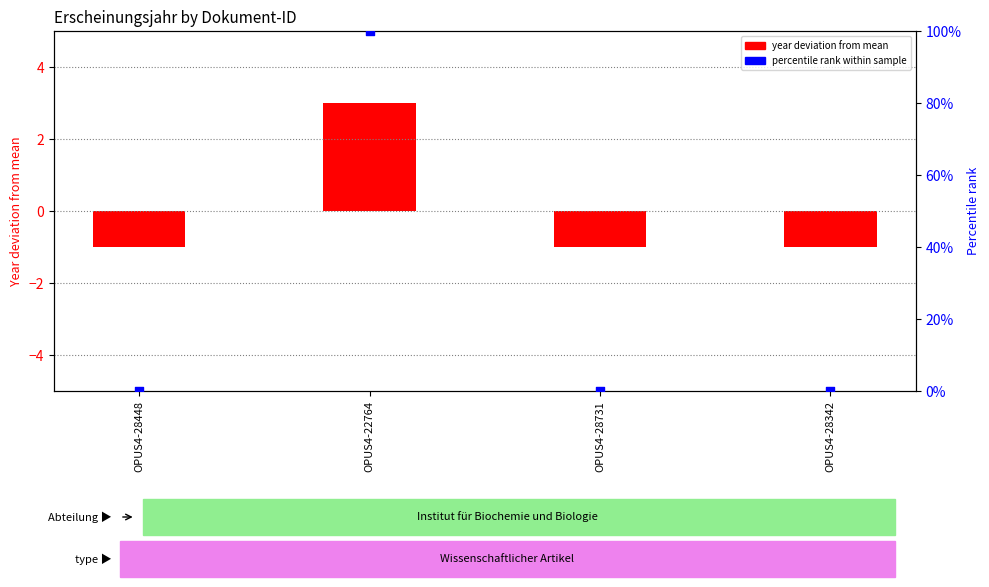

Which series contains the highest Y value?

percentile rank within sample